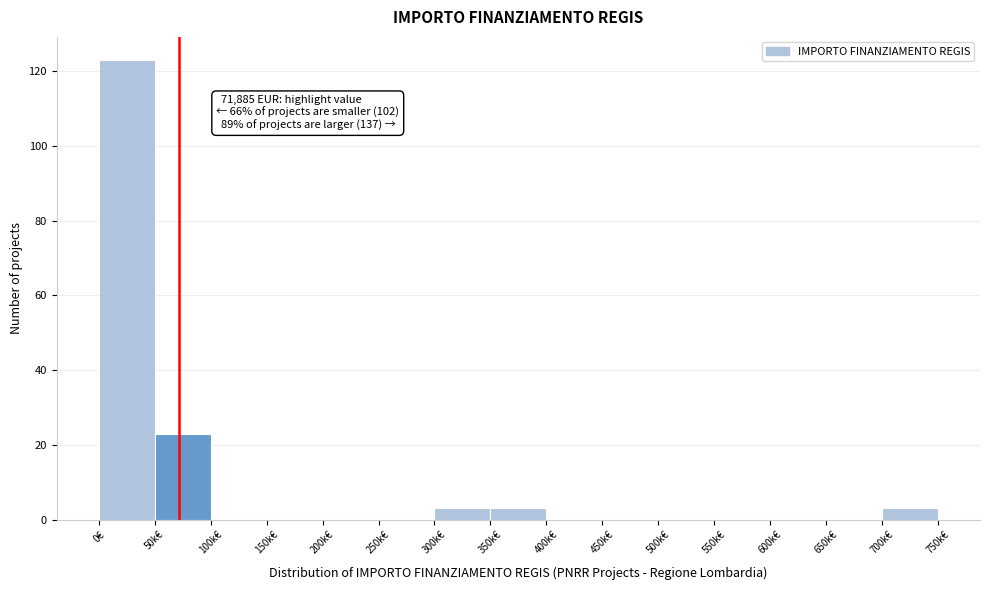

Reading left to right, transcribe all the data shown in this chart.

0€=123	50k€=23	100k€=0	150k€=0	200k€=0	250k€=0	300k€=3	350k€=3	400k€=0	450k€=0	500k€=0	550k€=0	600k€=0	650k€=0	700k€=3